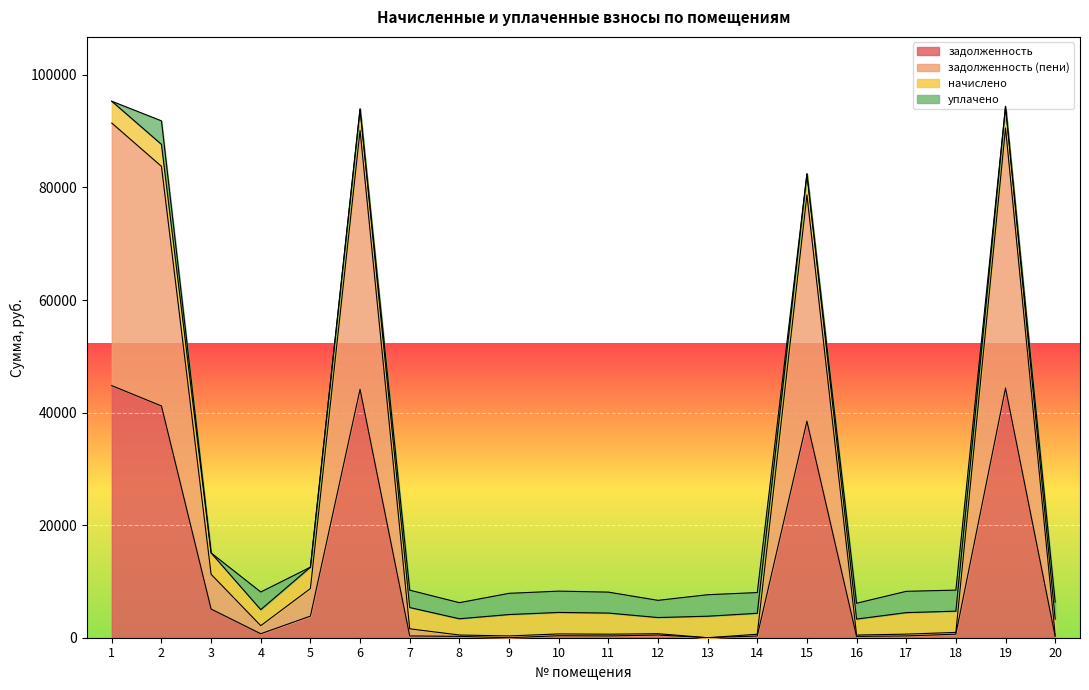

What is the highest value of the задолженность series?

44787.5